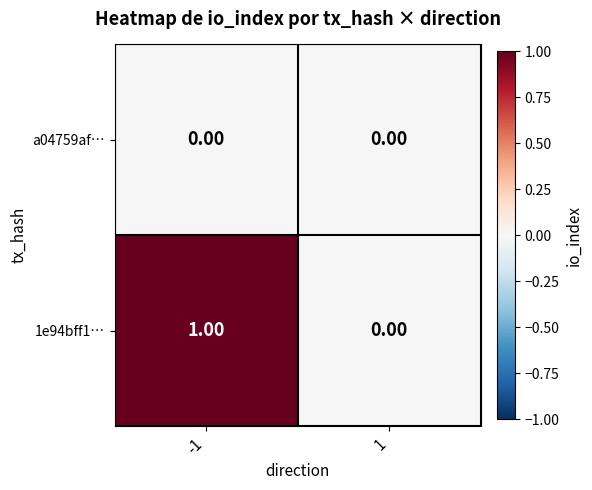

Rank the series by their maximum value, from highest to lowest.

1e94bff1…, a04759af…